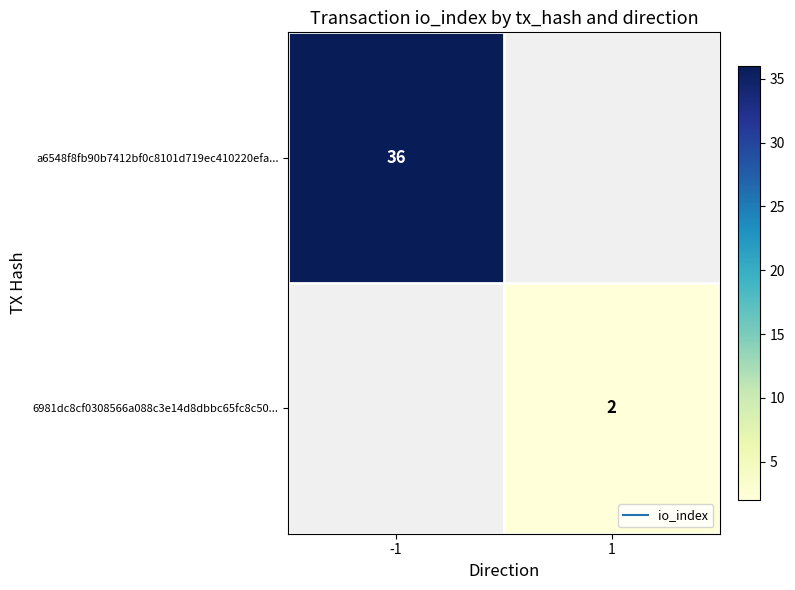

At which category does the chart reach its peak across all series?

-1